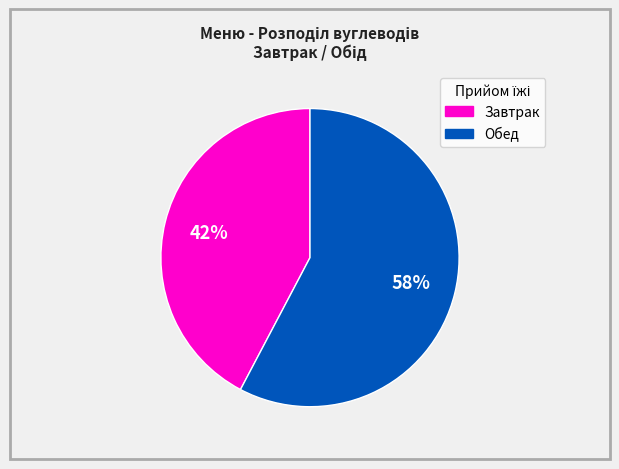

To the nearest percent, what is the average slice percentage?

50%